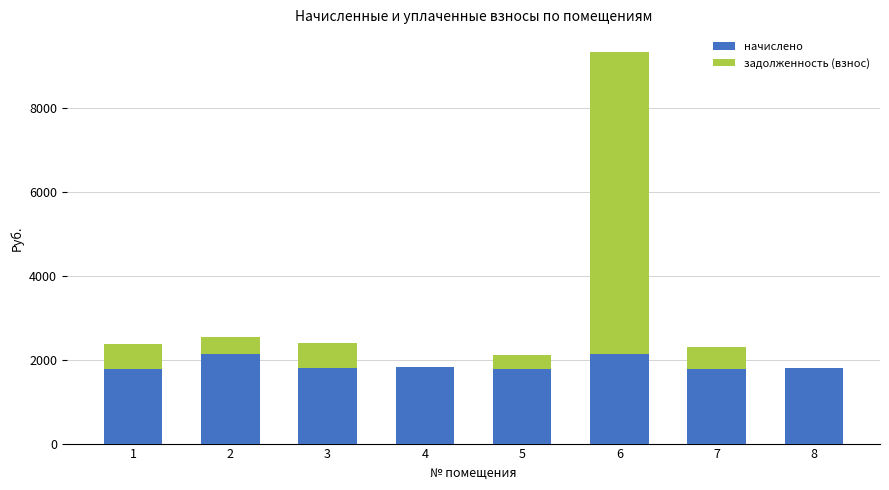

What is the sum of the начислено values at 2 and 6?

4289.2